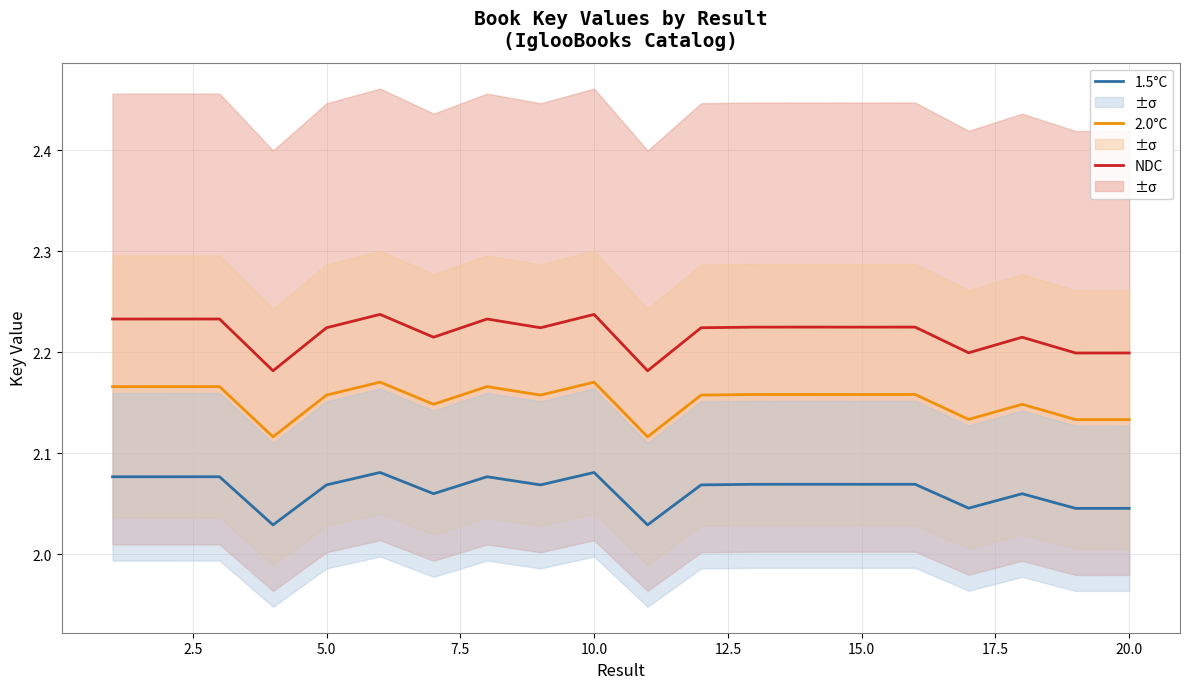

True or false: 1.5°C and 2.0°C cross at least once.

False